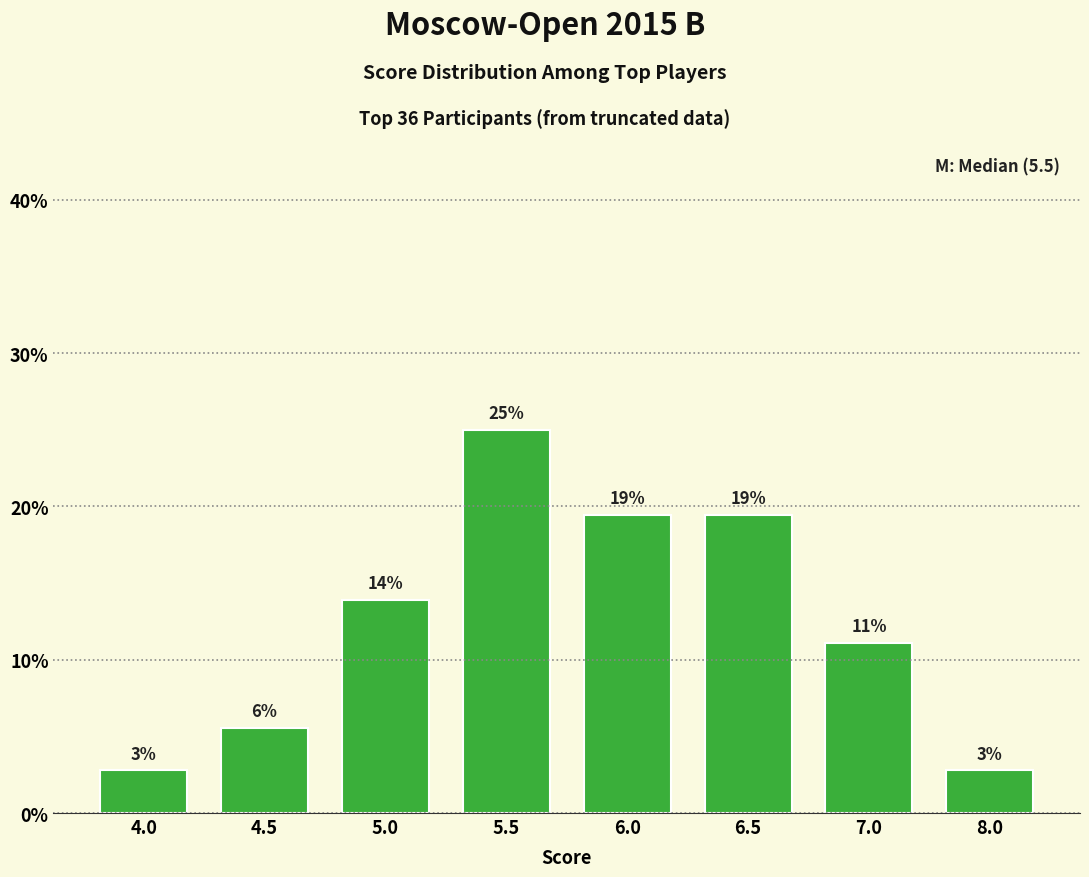

How many bars are there in total?

8